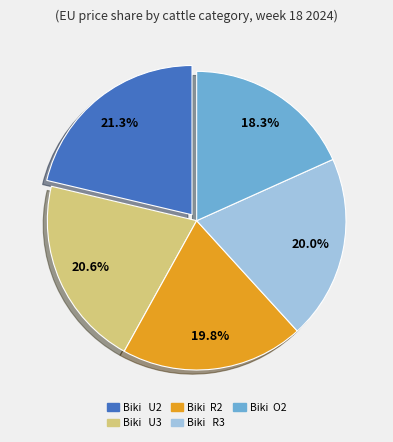

Approximately how many times larger is the value at Biki R3 compared to Biki O2?

1.1